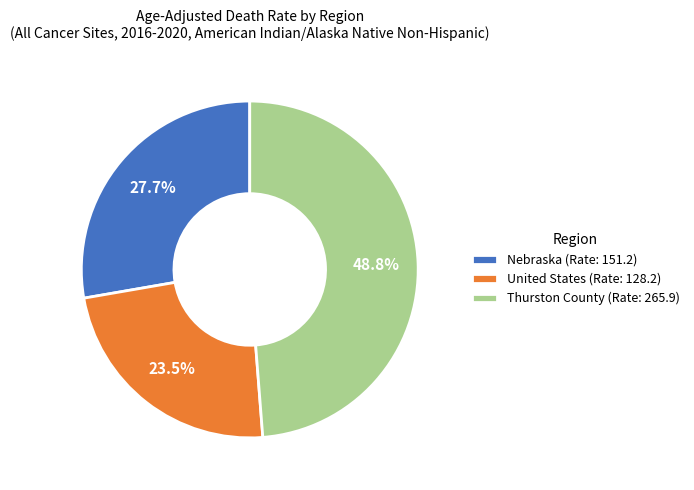

Between United States and Nebraska, which is larger?

Nebraska